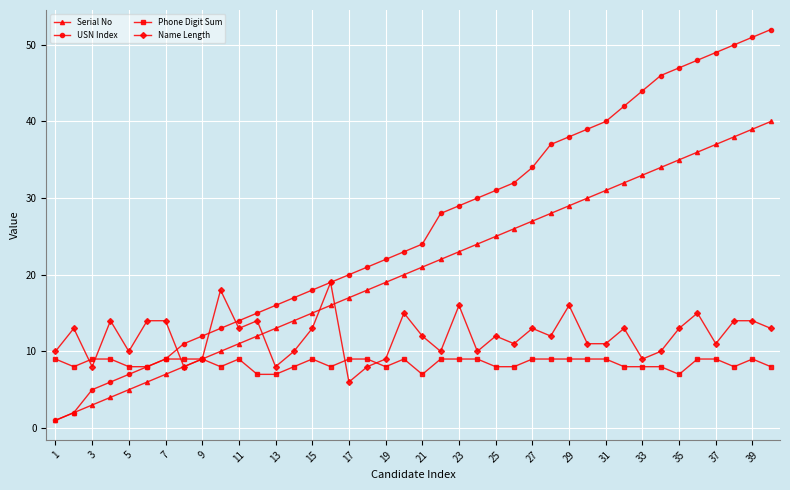

What is the maximum value shown in the chart?

52